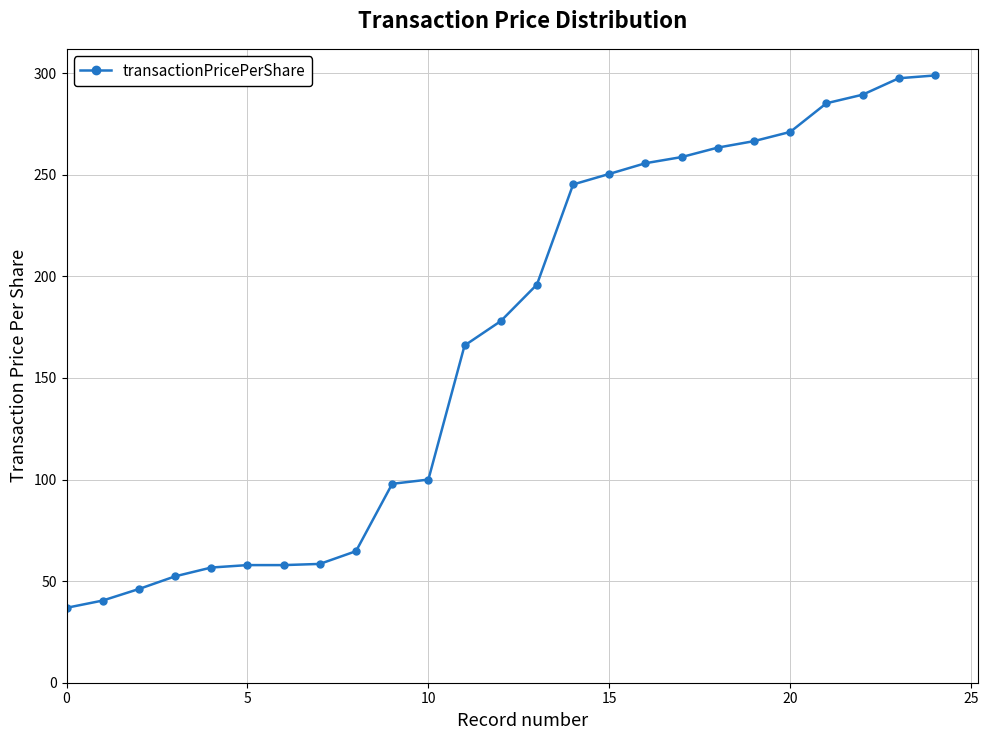

What is the maximum value shown in the chart?

298.9